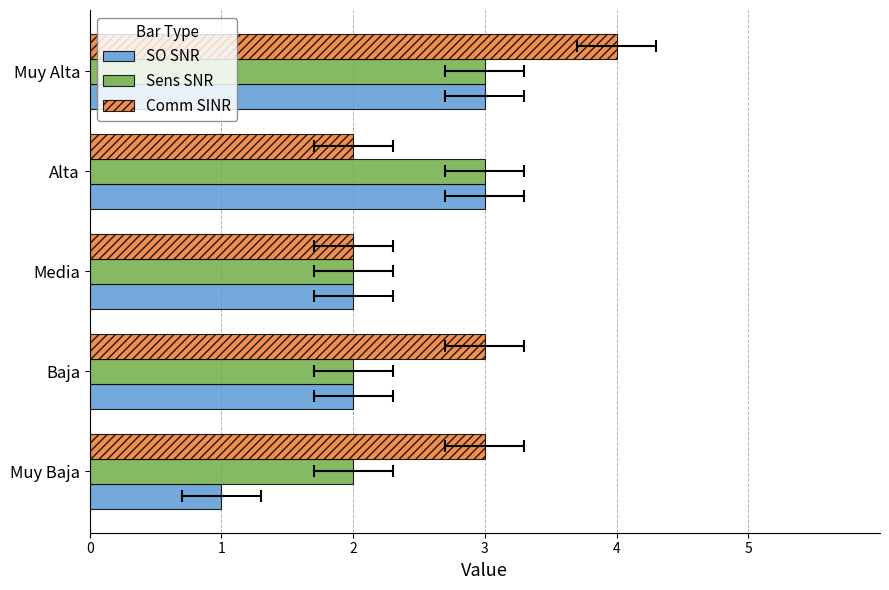

Rank the series by their average value, from lowest to highest.

SO SNR, Sens SNR, Comm SINR